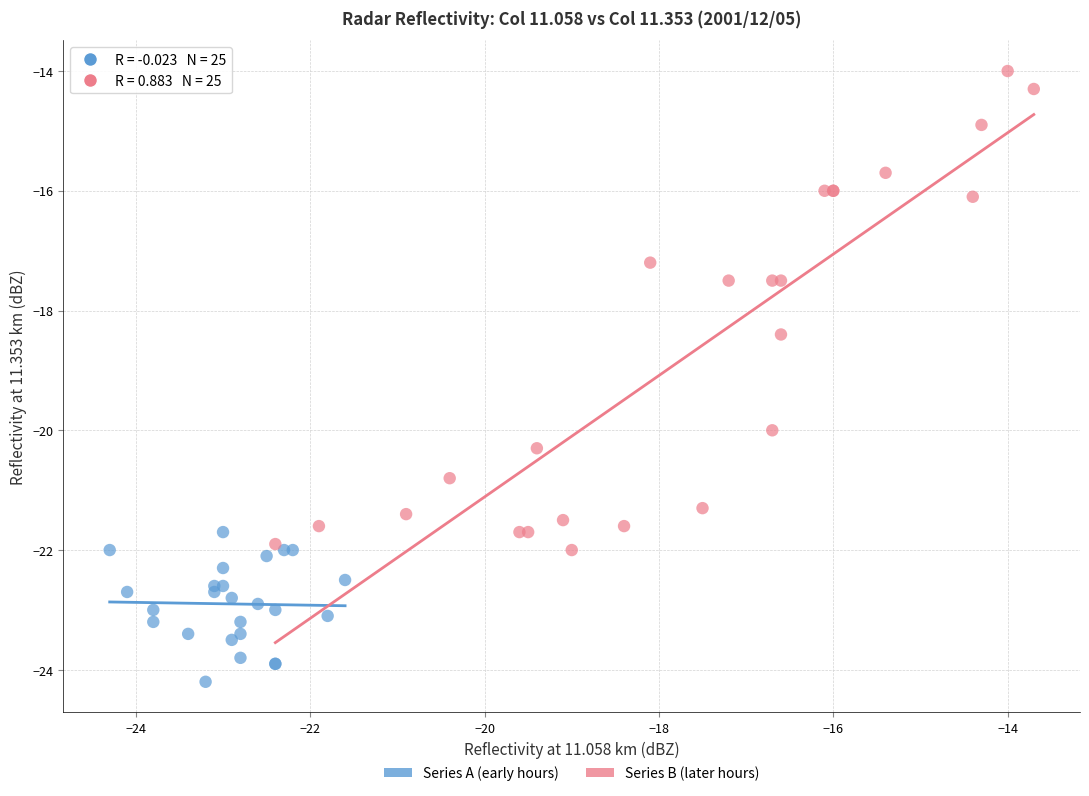

Which series has the widest spread of Y values?

Series B (later hours)